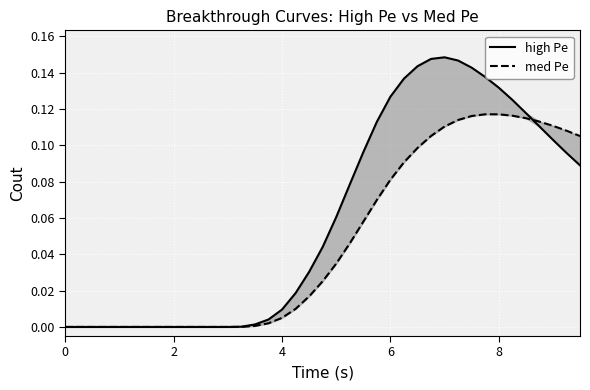

Rank the series at 8 from highest to lowest value.

high Pe, med Pe